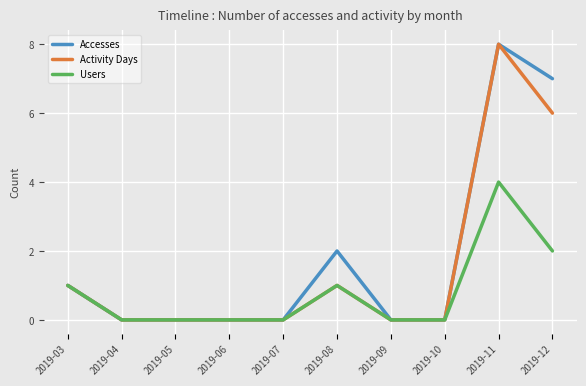

The value of Activity Days at 2019-08 is 2. True or false?

False